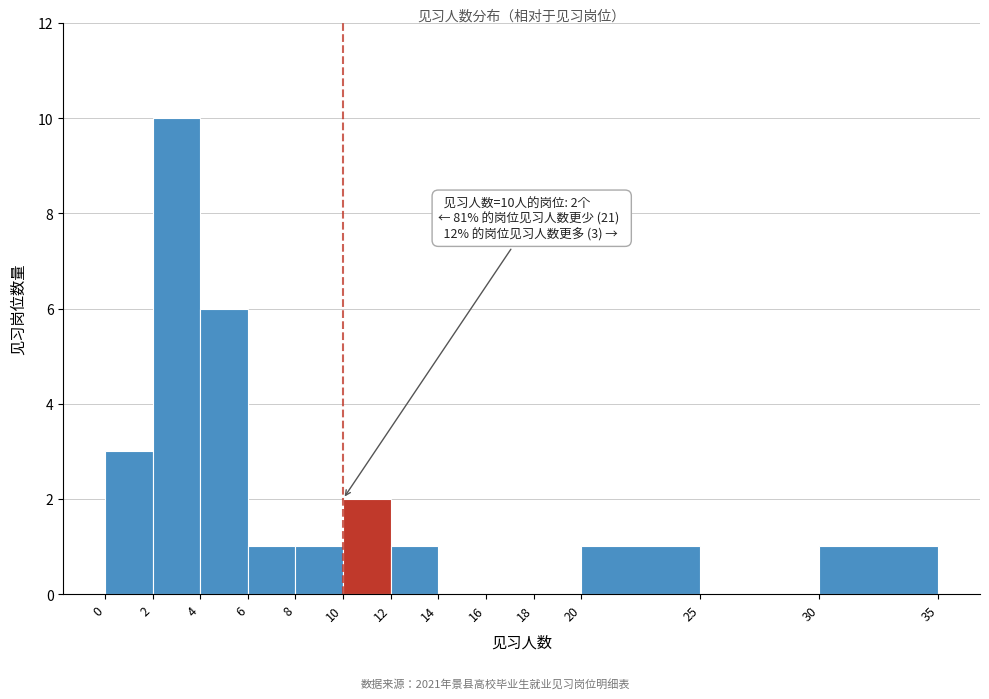

Over which range of the x-axis is the bar tallest?

2 to 4